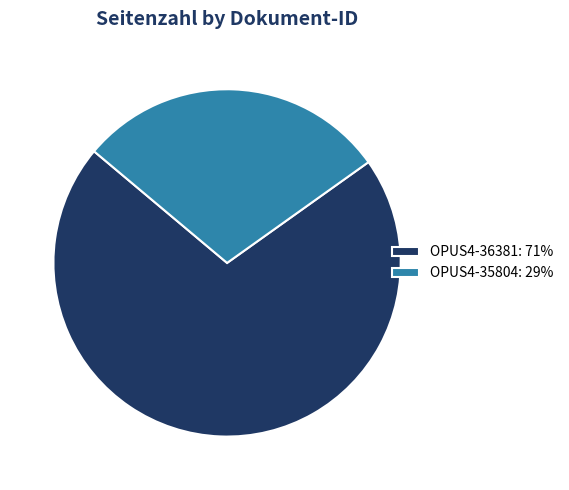

Do OPUS4-36381: 71% and OPUS4-35804: 29% together represent more than half of the pie?

Yes